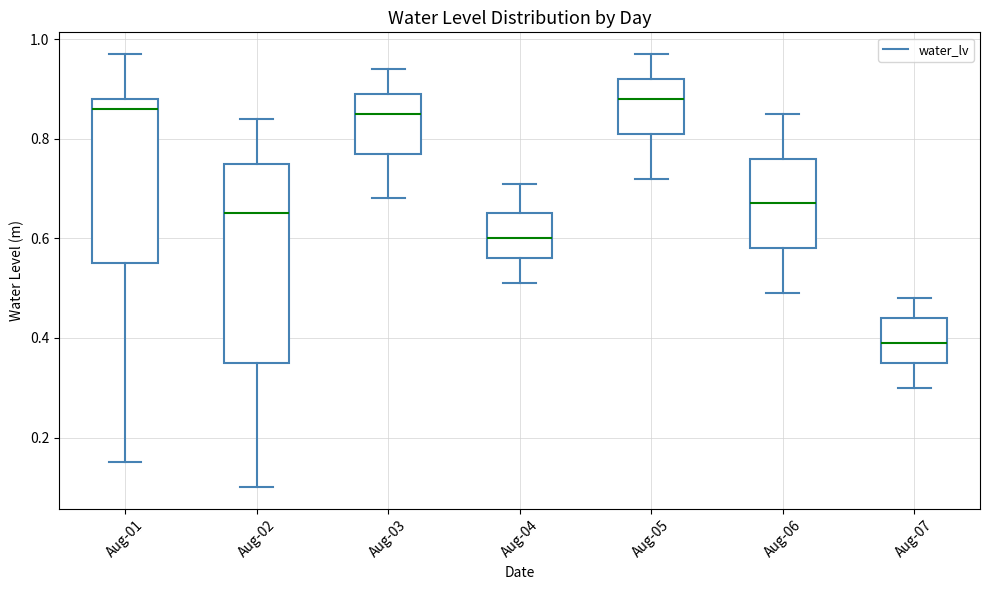

Which box has the lowest median line?

Aug-07